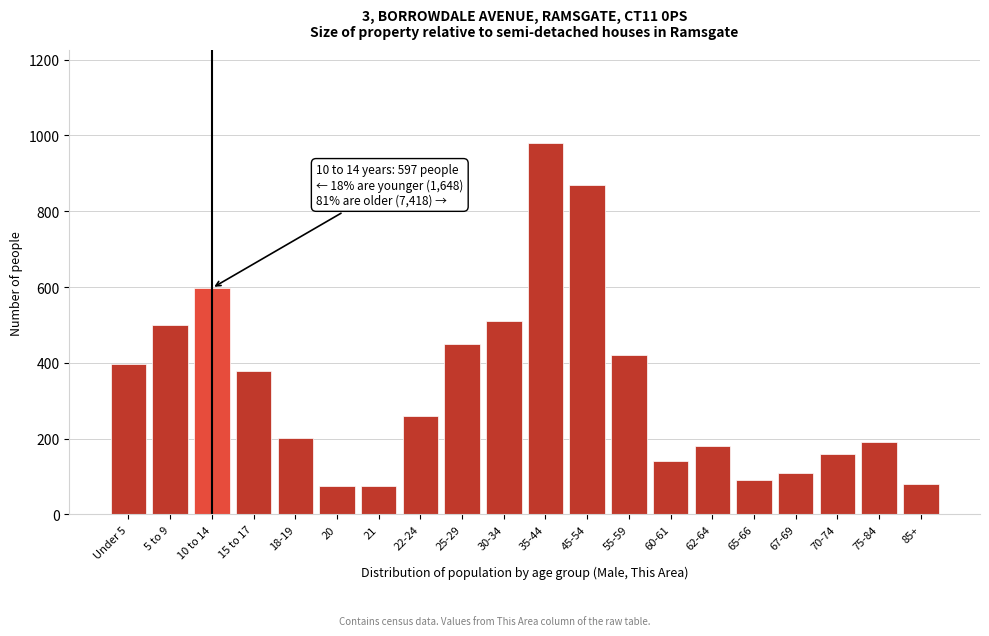

What is the maximum value shown in the chart?

980